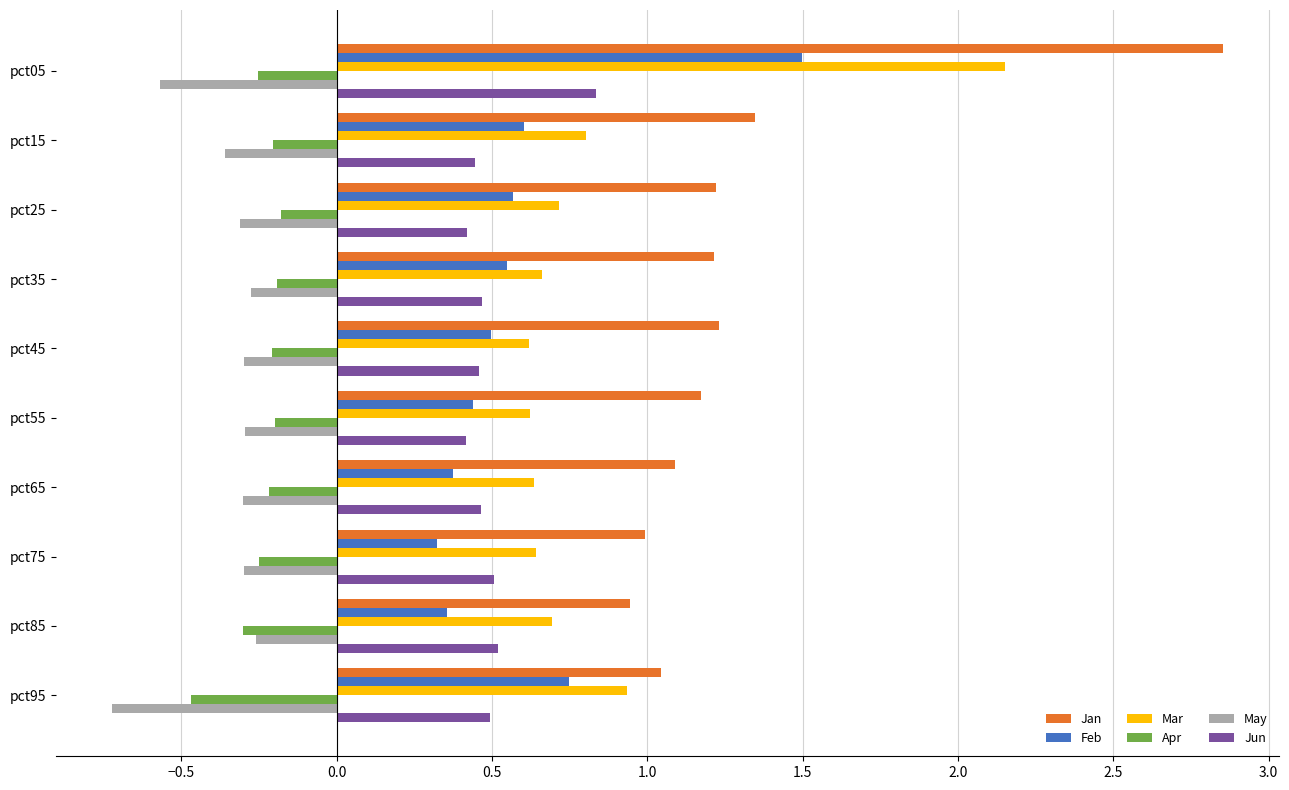

What is the difference between the highest and lowest values at pct65?

1.4